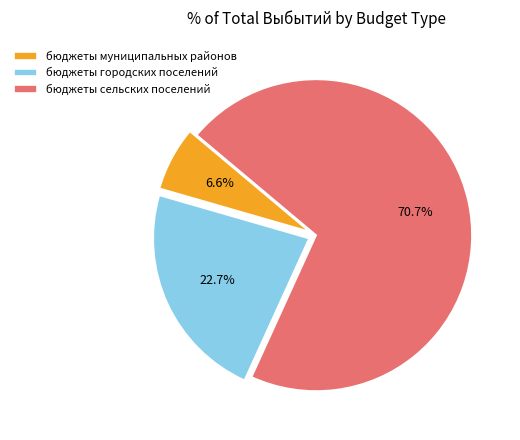

True or false: бюджеты городских поселений accounts for 23% of the total.

True